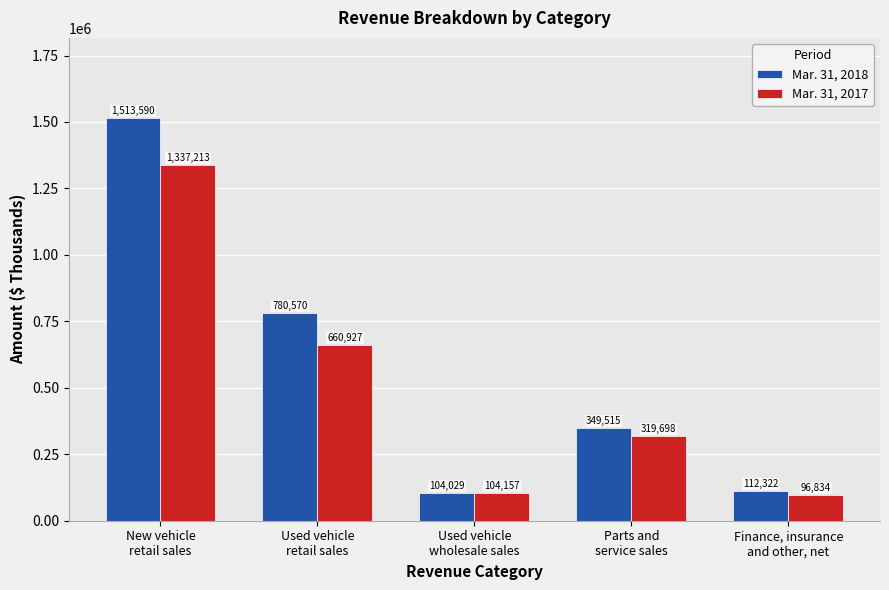

Are the bars grouped side by side (vs. stacked)?

Yes